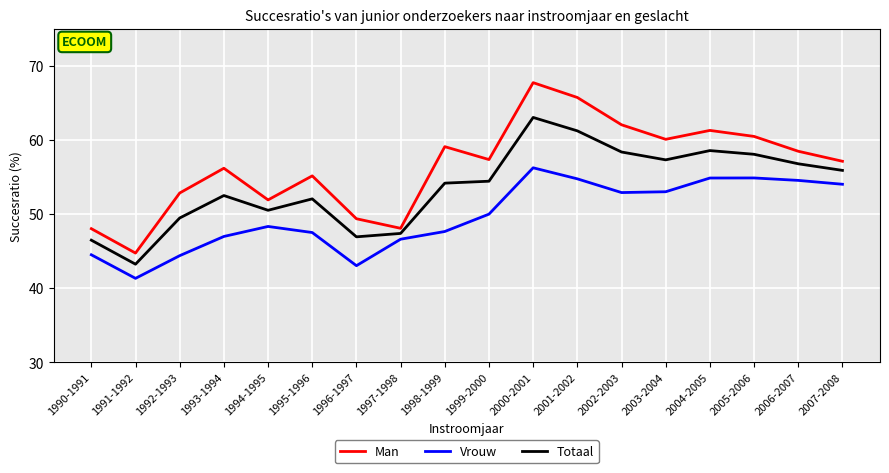

True or false: Man and Vrouw intersect in this chart.

False